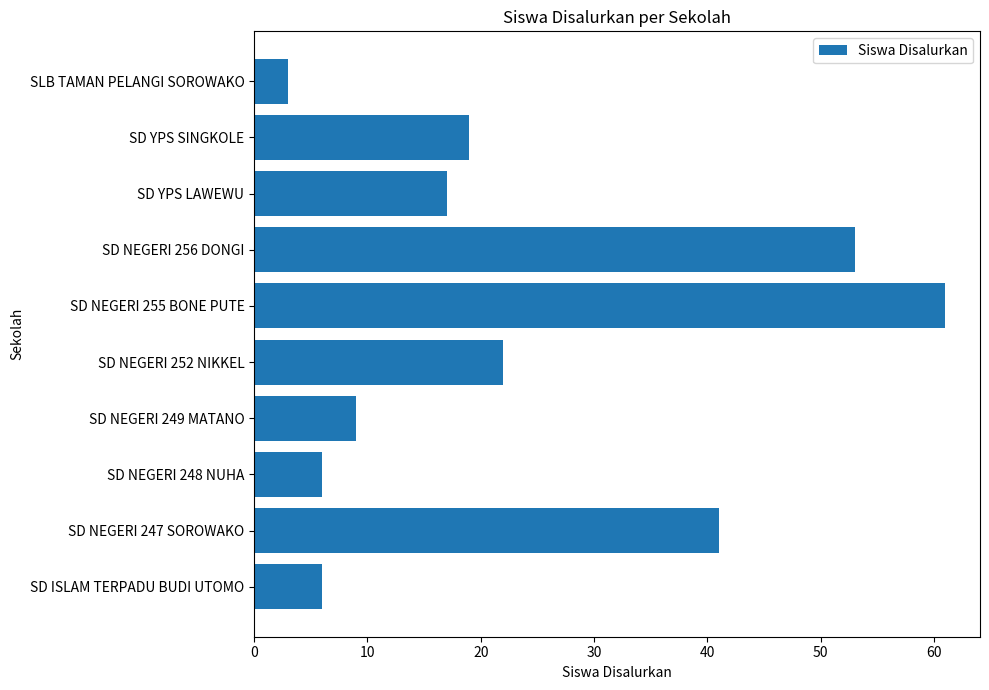

The value at SD YPS LAWEWU is 24. True or false?

False